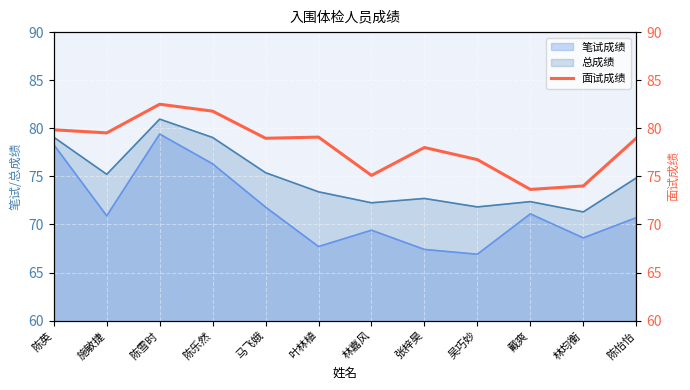

How many data points are above 78?

7